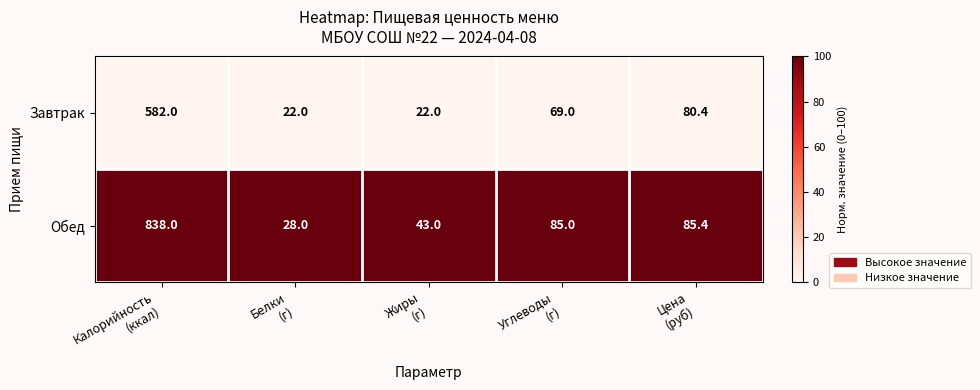

List the series in order of their peak value, highest first.

Обед, Завтрак